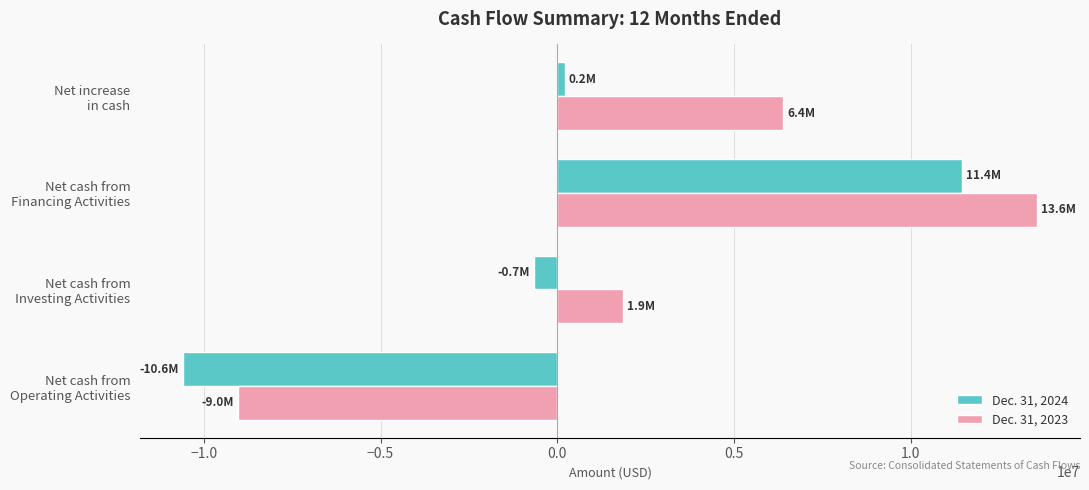

Which series has the widest spread of values?

Dec. 31, 2023